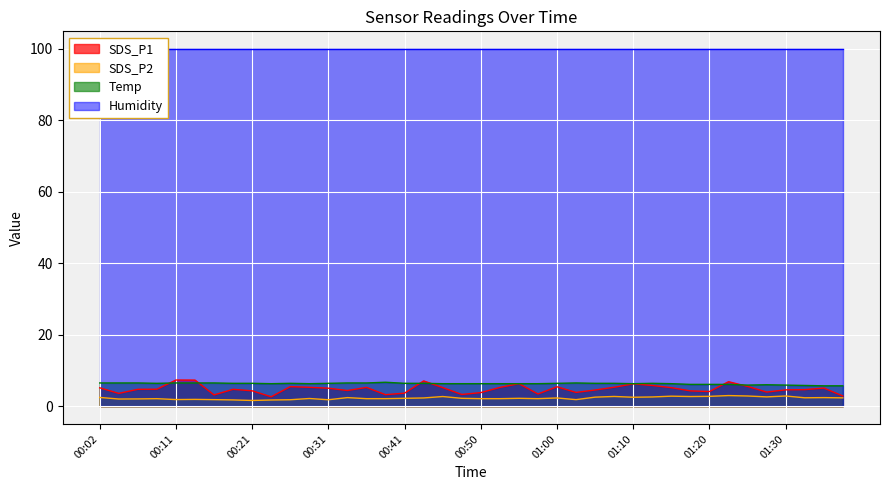

At which label does SDS_P1 first exceed 4?

00:02